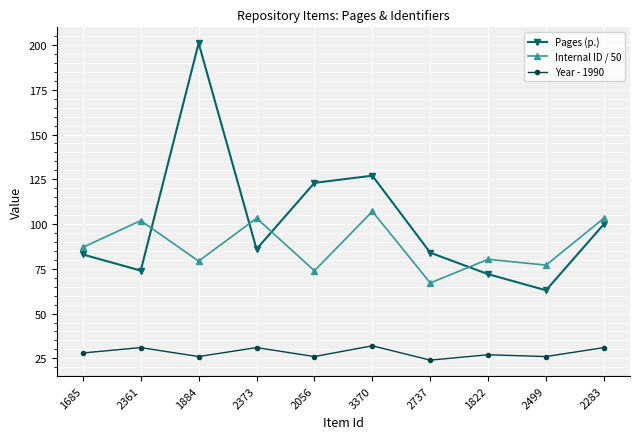

List the series in order of their overall mean, lowest first.

Year - 1990, Internal ID / 50, Pages (p.)